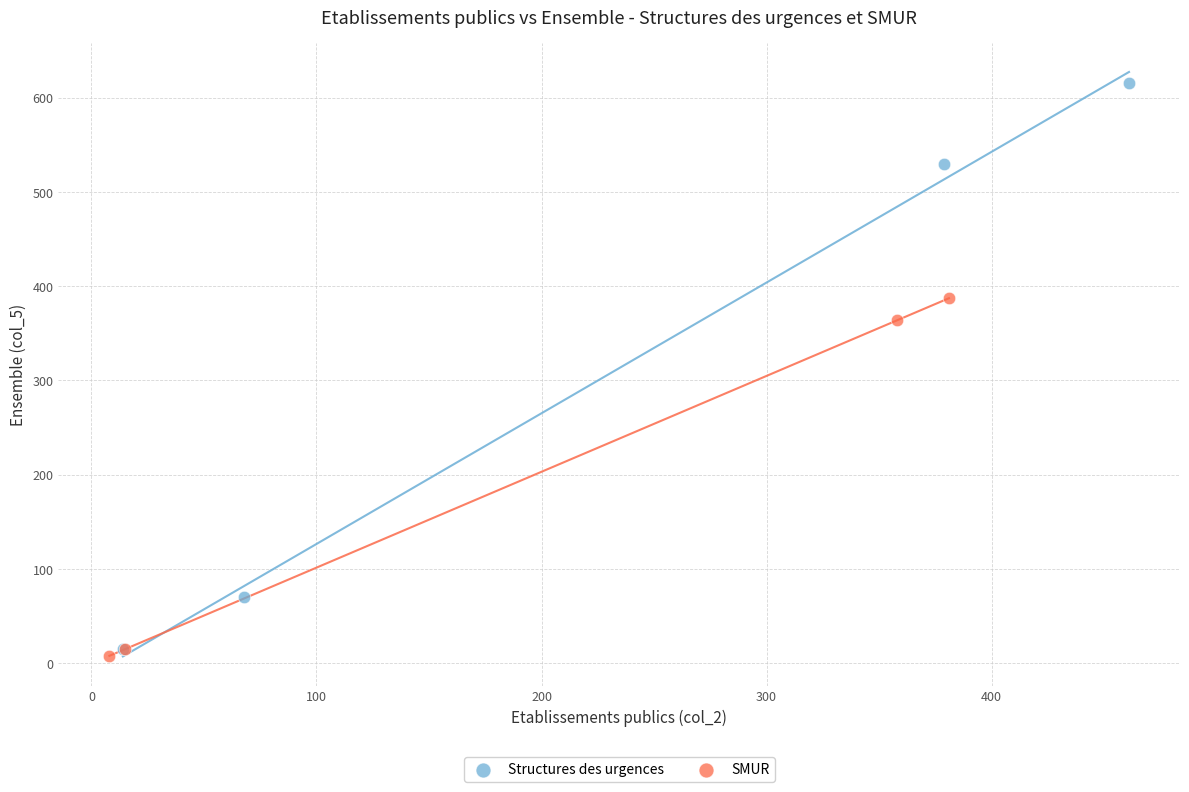

Which series has the widest spread of Y values?

Structures des urgences